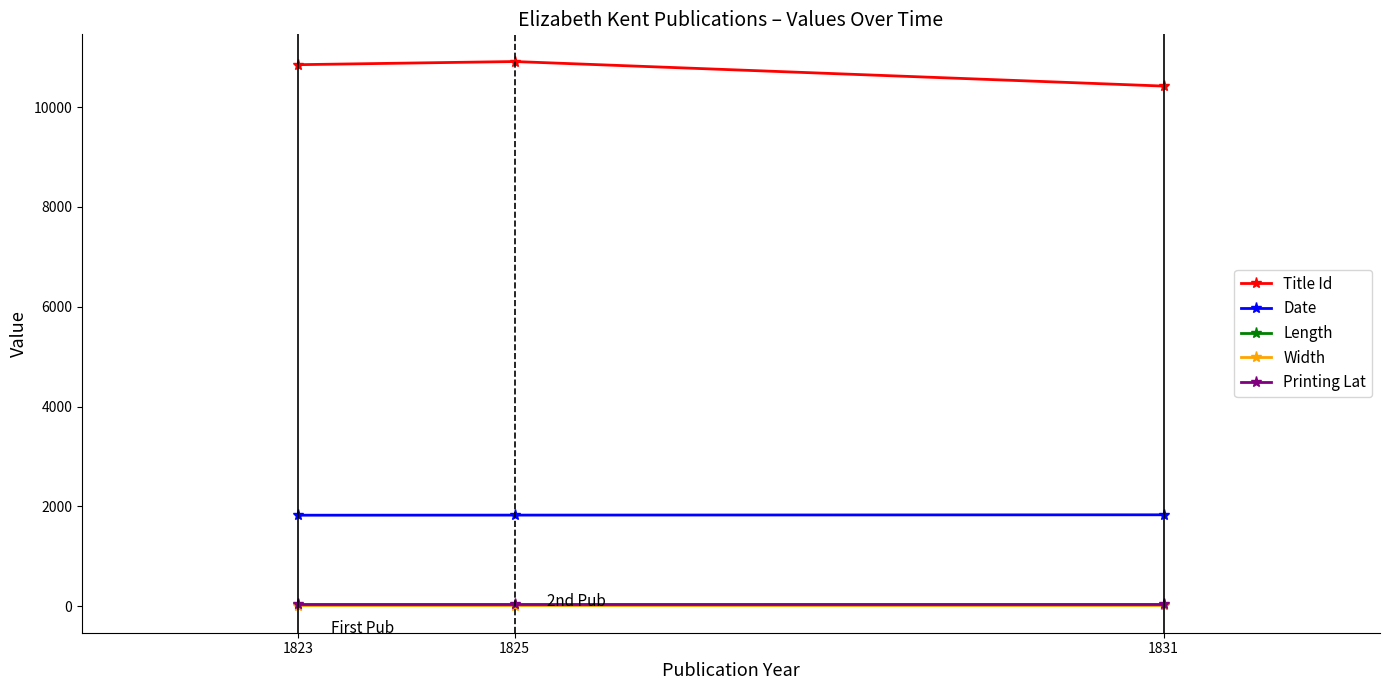

How many data points does each series have?

3